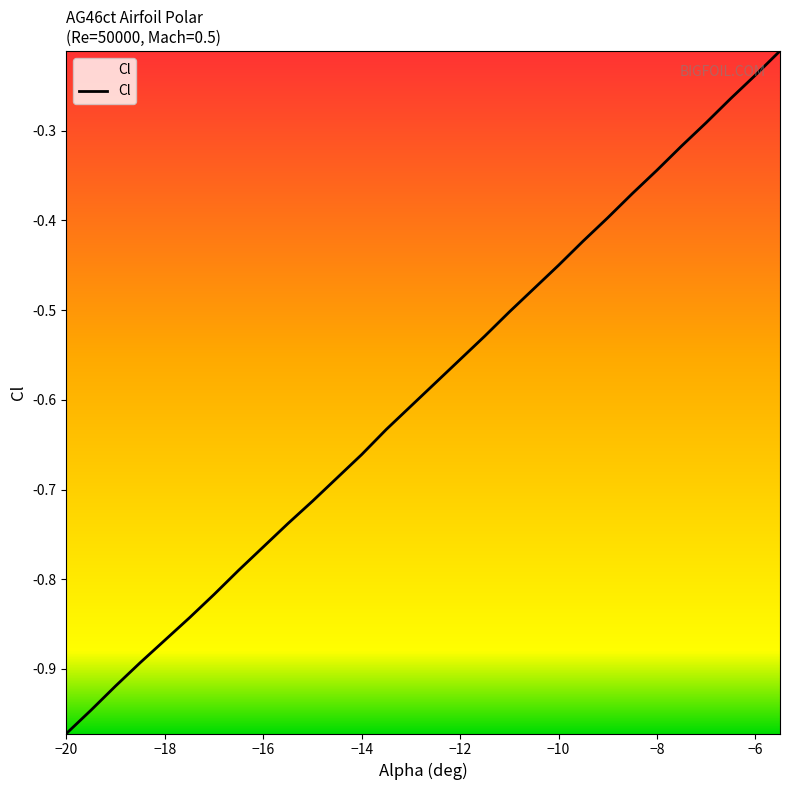

What is the difference between the maximum and minimum values?

0.8